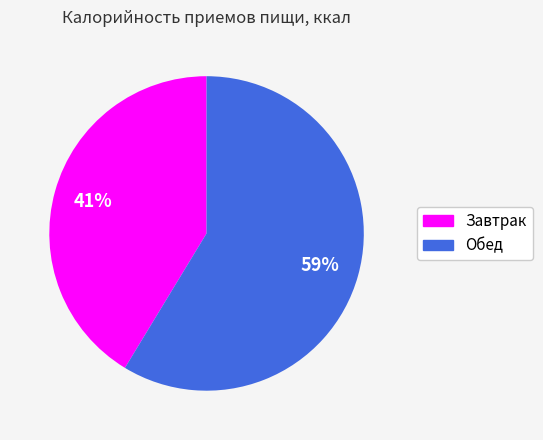

Is the sum of Завтрак and Обед greater than half?

Yes